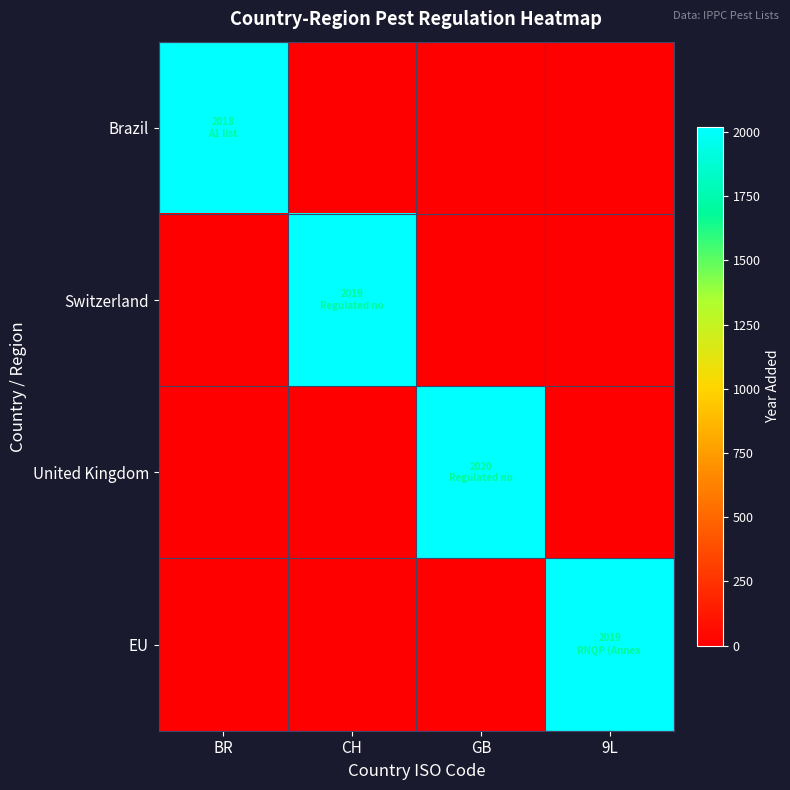

How many categories are shown in the chart?

4